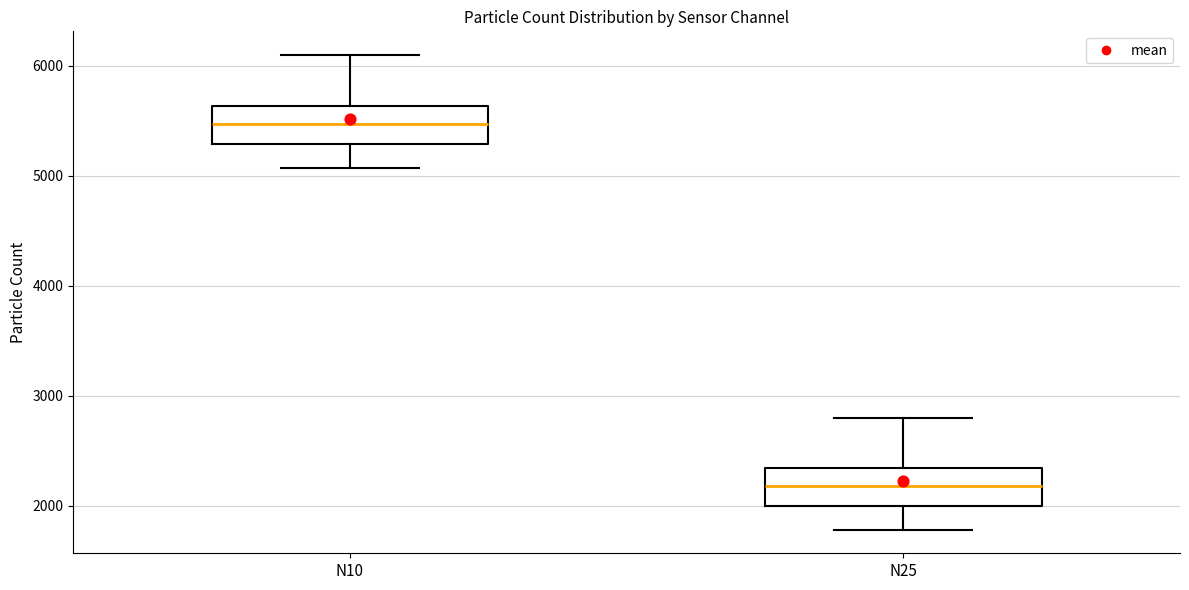

Which box has the lowest median line?

N25